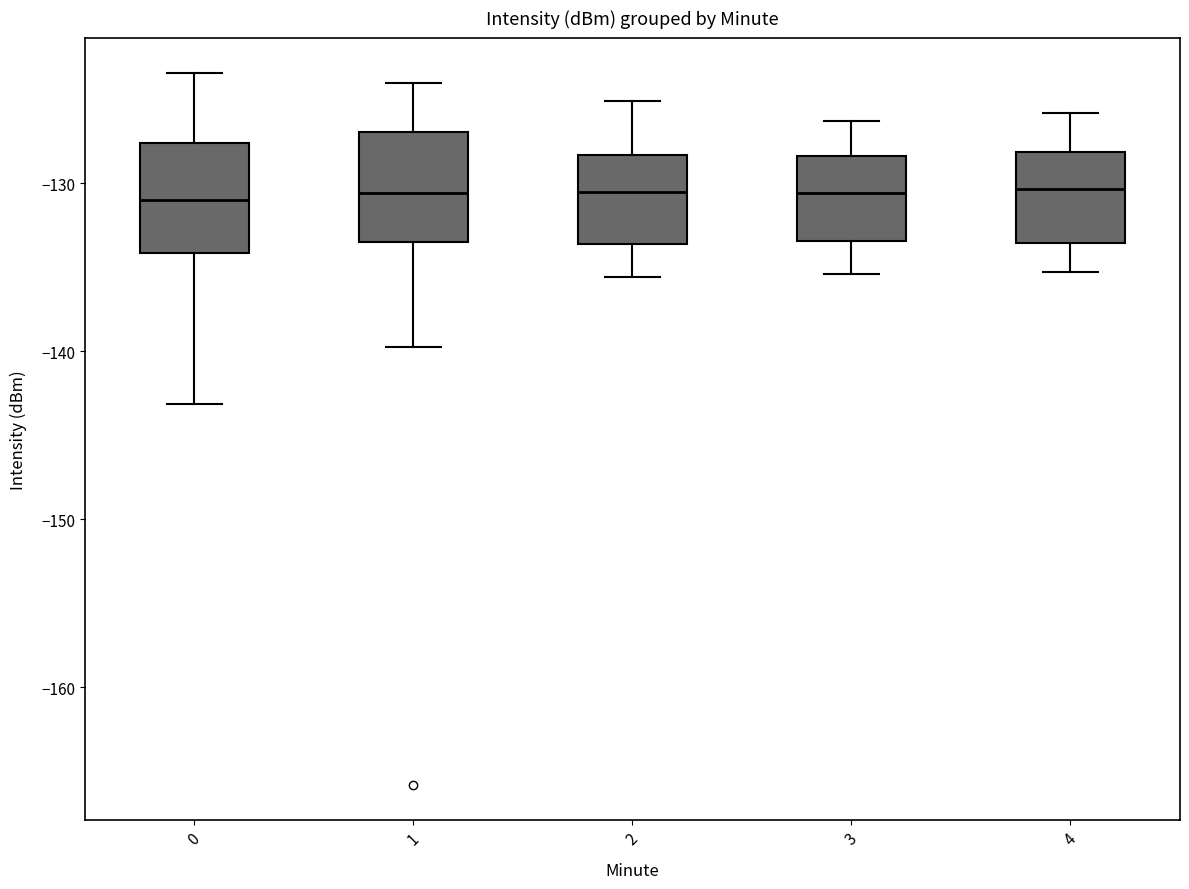

Where does the upper whisker of the box at x = 3 end on the y-axis? The values are not printed on the chart, so give them approximately, as read against the axis.

-126